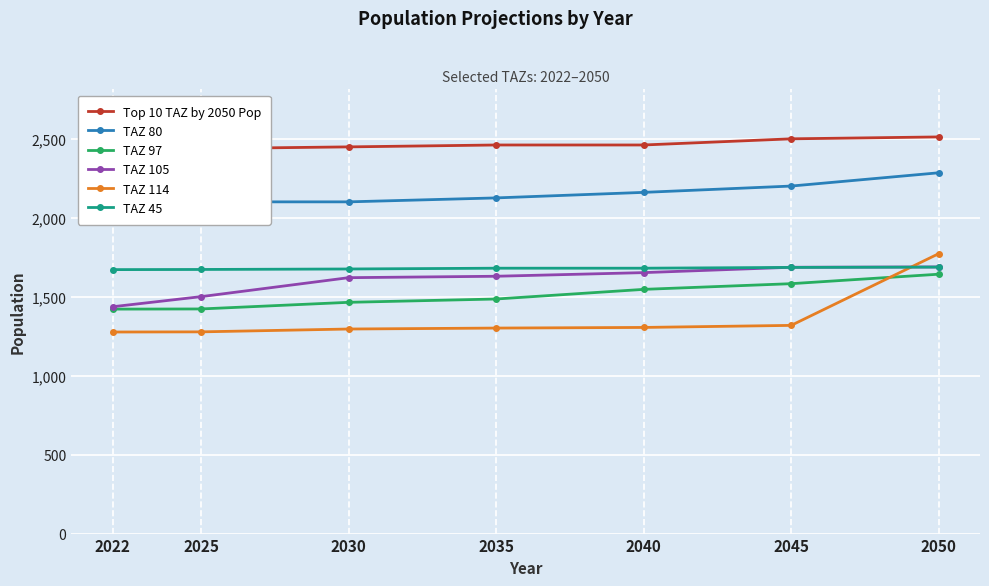

What is the value of the TAZ 114 point at the 4th from the left?

1301